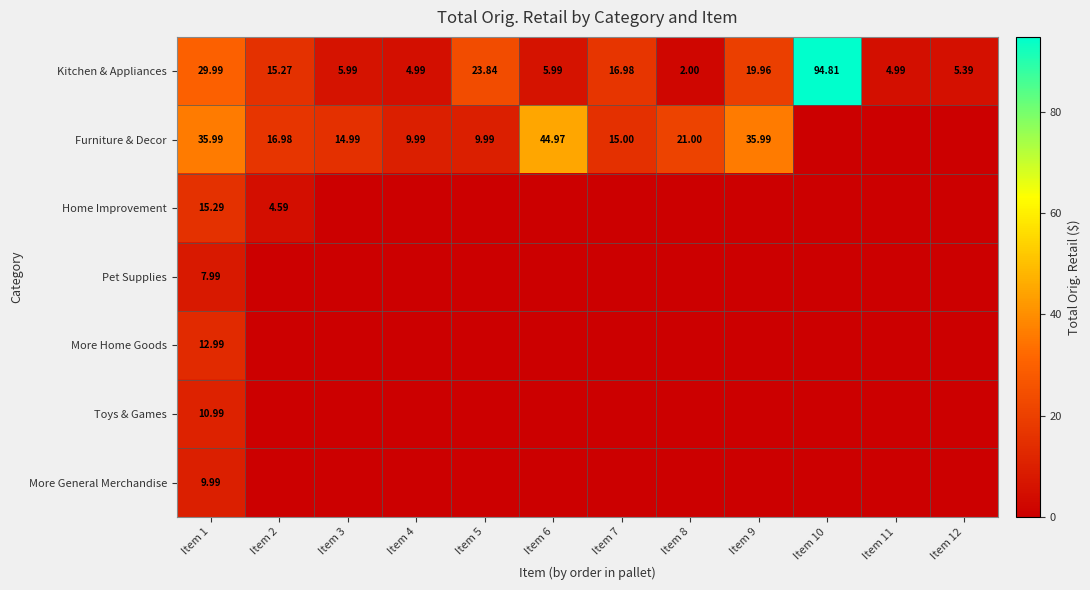

Is the value of Home Improvement at Item 2 greater than the value of Furniture & Decor at Item 7?

No